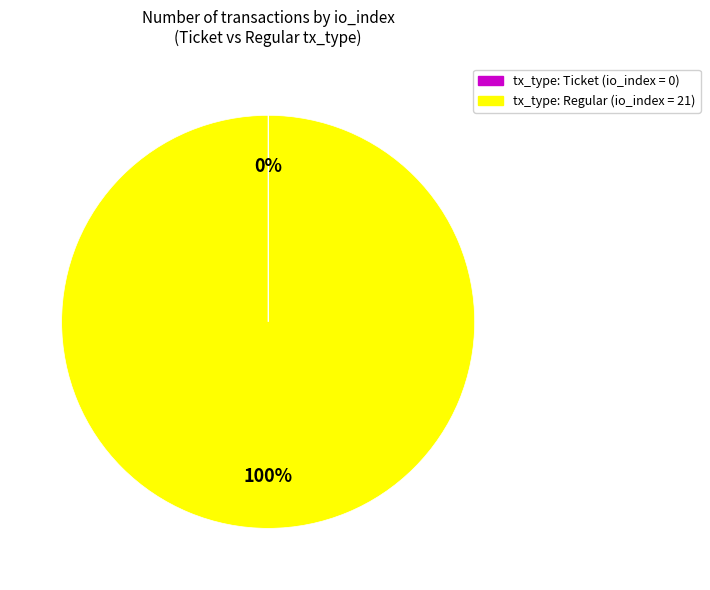

To the nearest percent, what percentage of the pie is tx_type: Regular (io_index = 21)?

100%